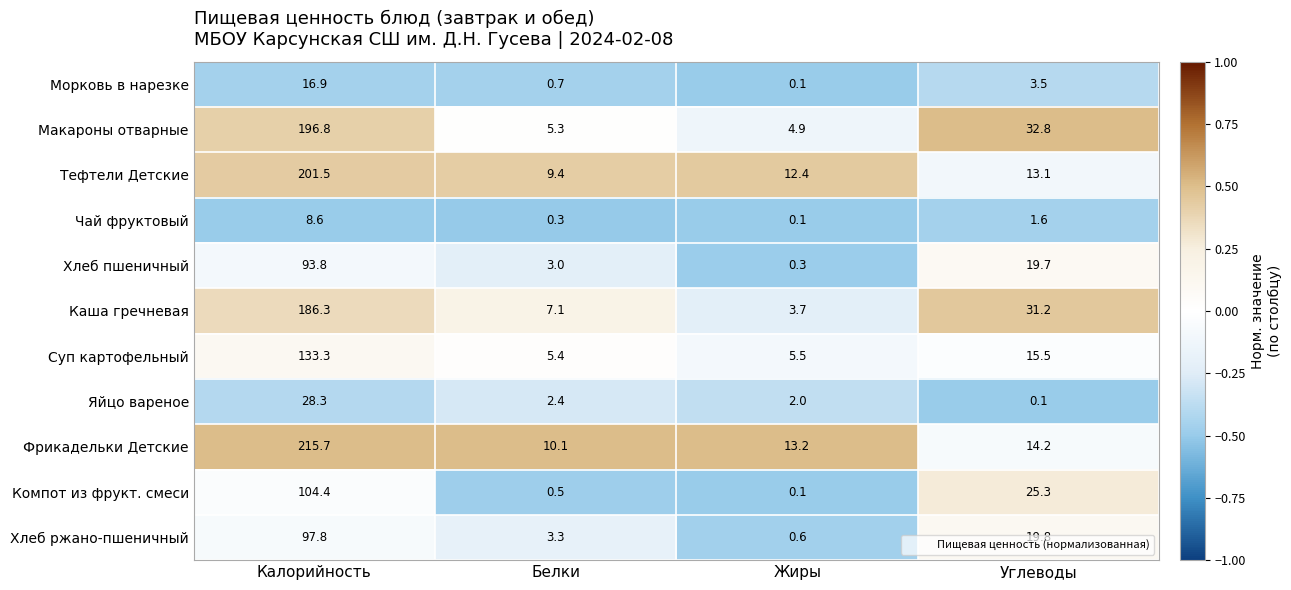

What is the difference between the second highest and second lowest values in the Компот из фрукт. смеси series?

24.8